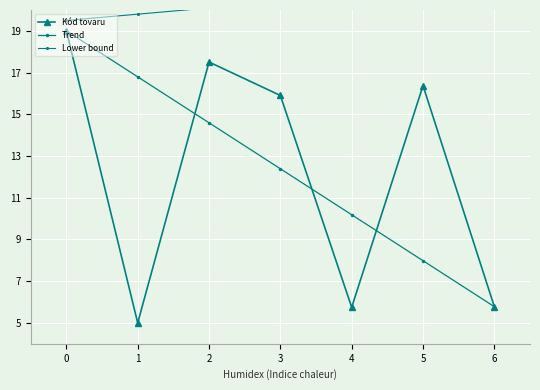

What is the difference between the maximum and minimum values in the Lower bound series?

1.8